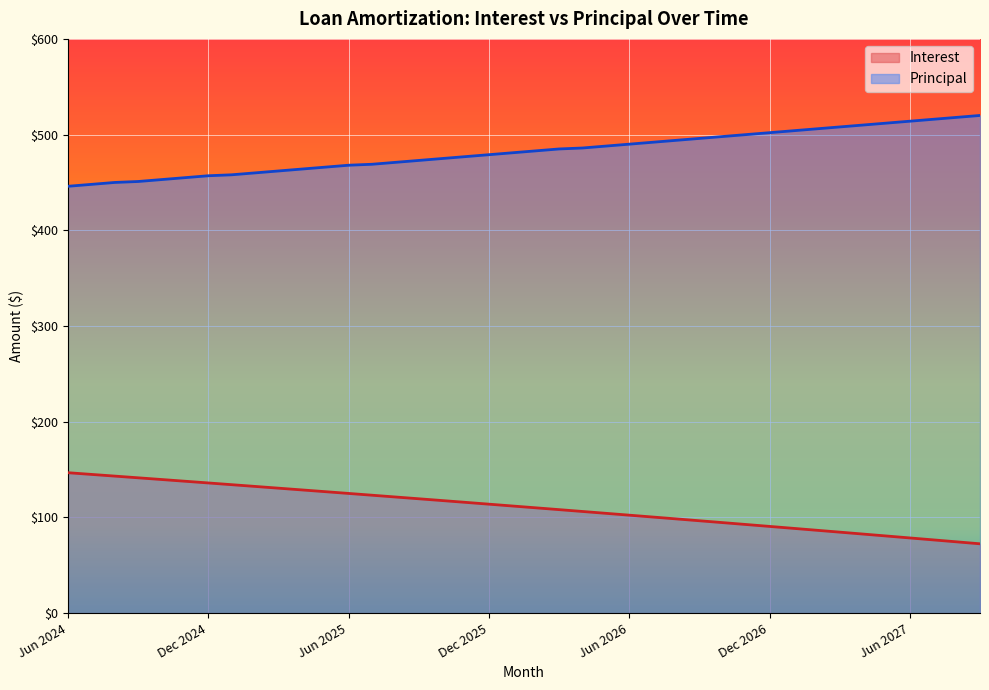

List the series in order of their peak value, lowest first.

Interest, Principal